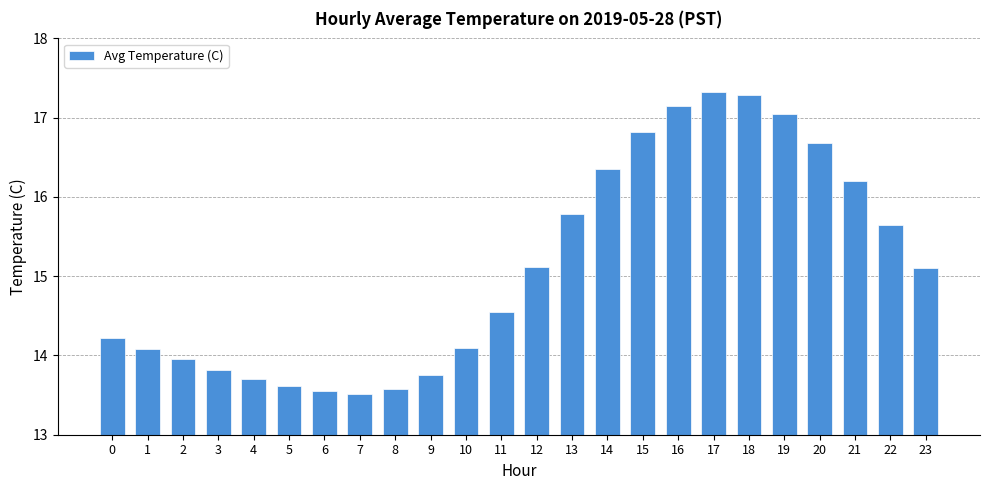

What is the sum of the values at 20 and 3?

30.5